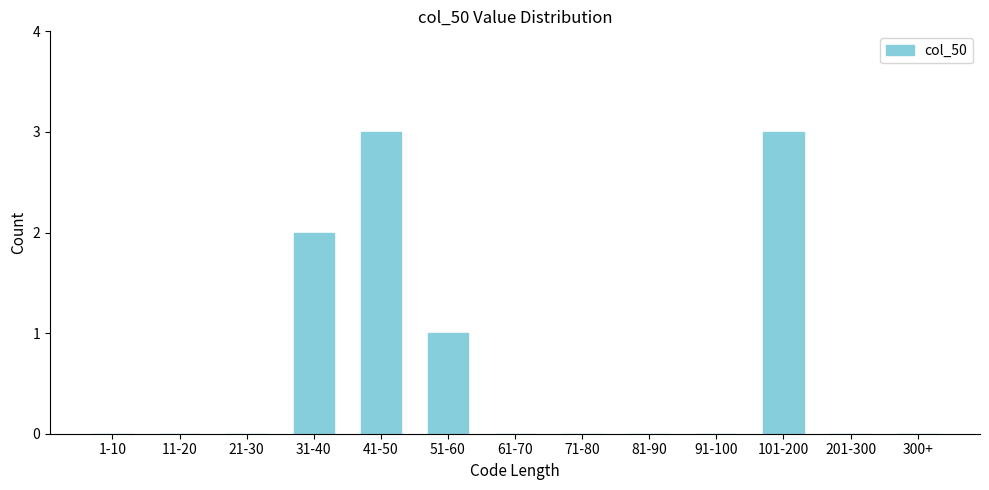

Reading left to right, what are all the values shown in this chart?

1-10=0	11-20=0	21-30=0	31-40=2	41-50=3	51-60=1	61-70=0	71-80=0	81-90=0	91-100=0	101-200=3	201-300=0	300+=0